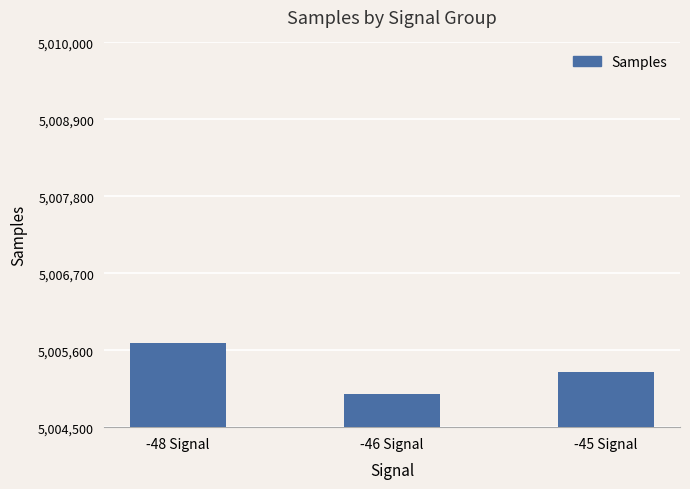

The chart shows a value of 1390844 at -46 Signal. True or false?

False